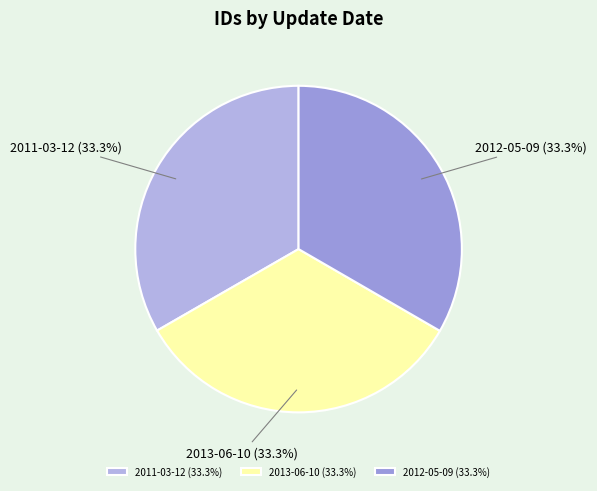

What percentage is the 2013-06-10 slice, to the nearest percent?

33%